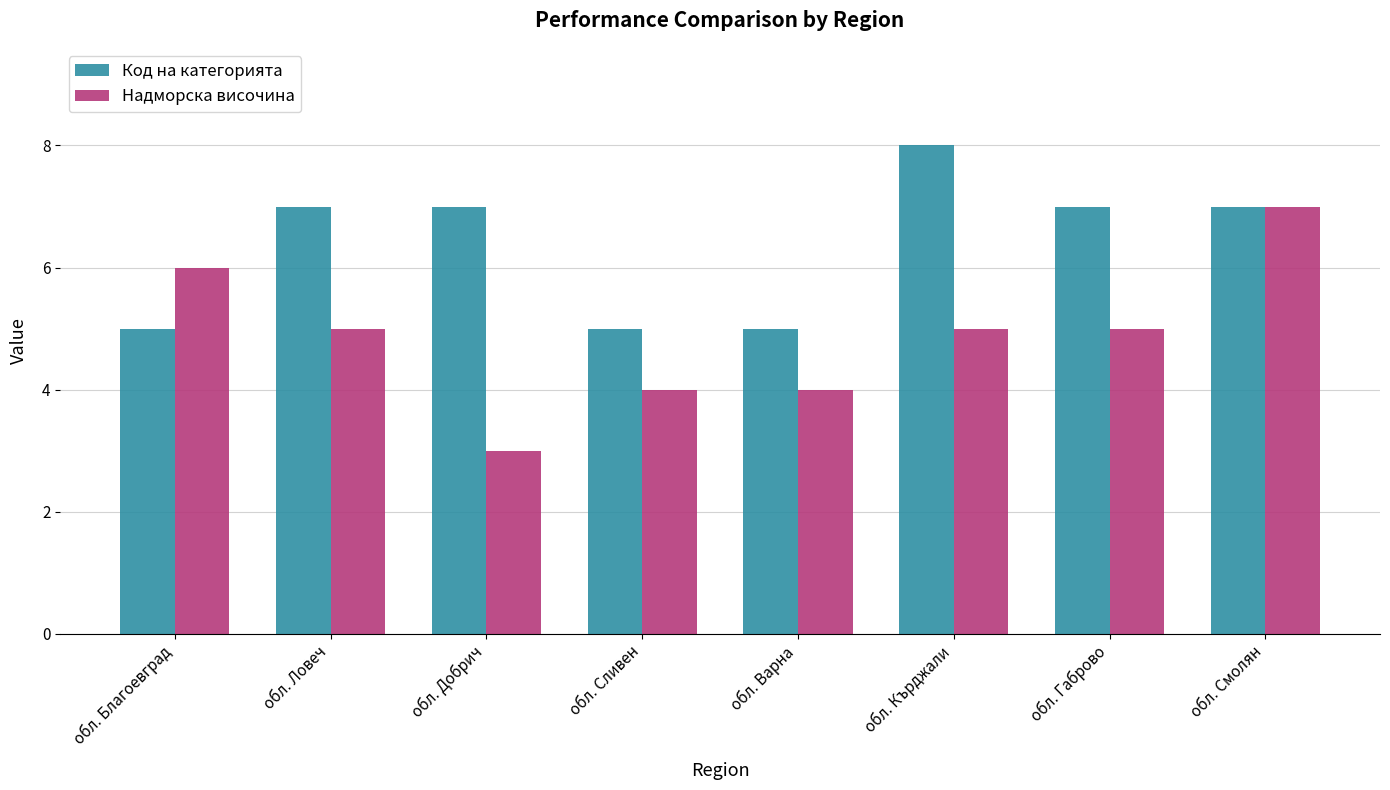

What is the sum of all Надморска височина values?

39